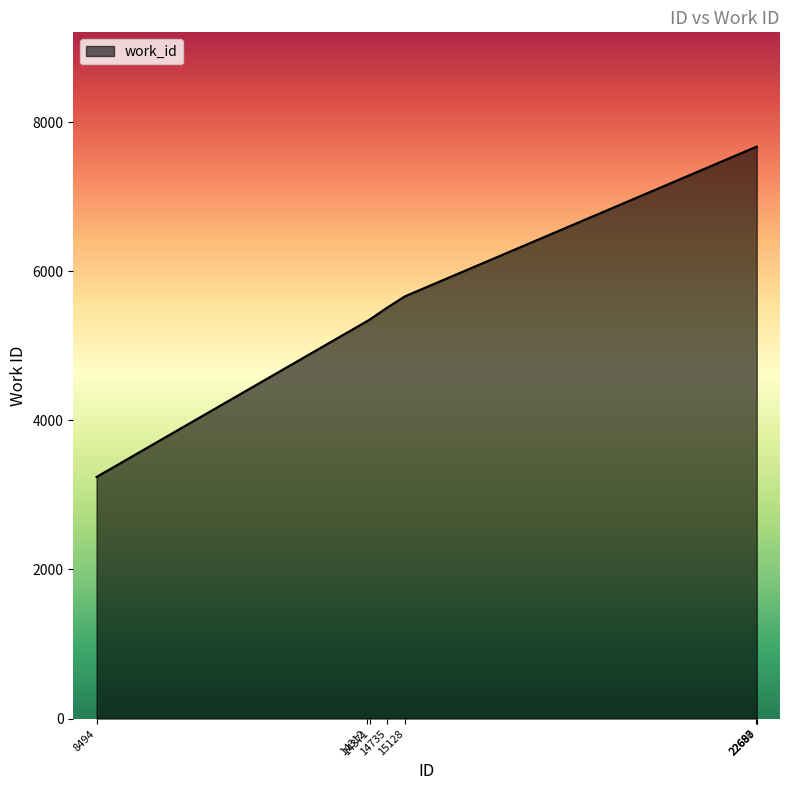

What is the difference between the maximum and minimum values?

4428